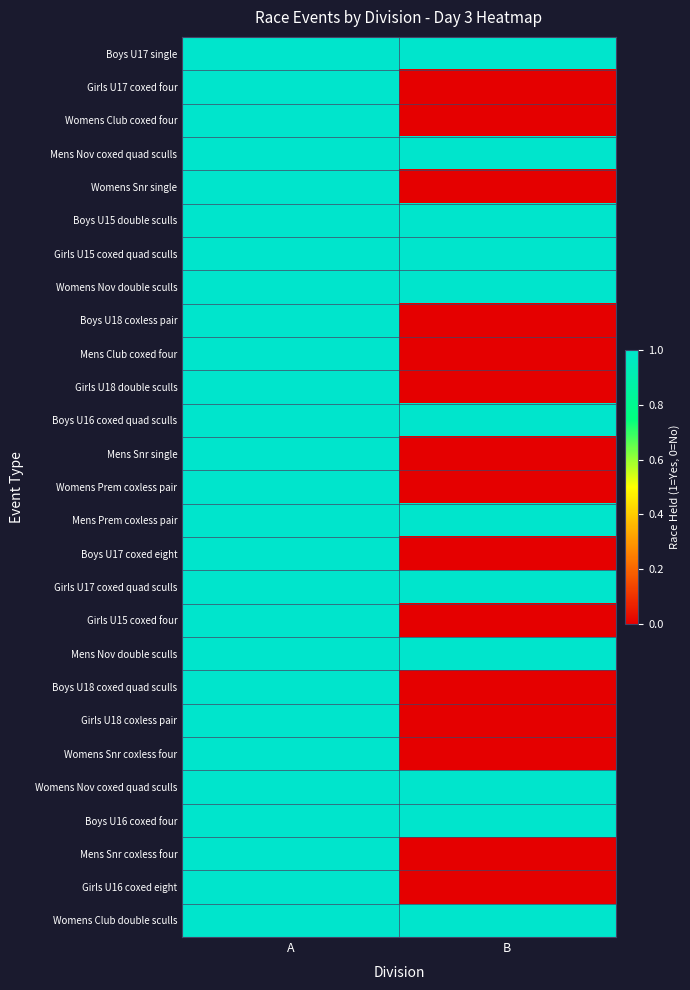

What is the total value across all series at B?

12